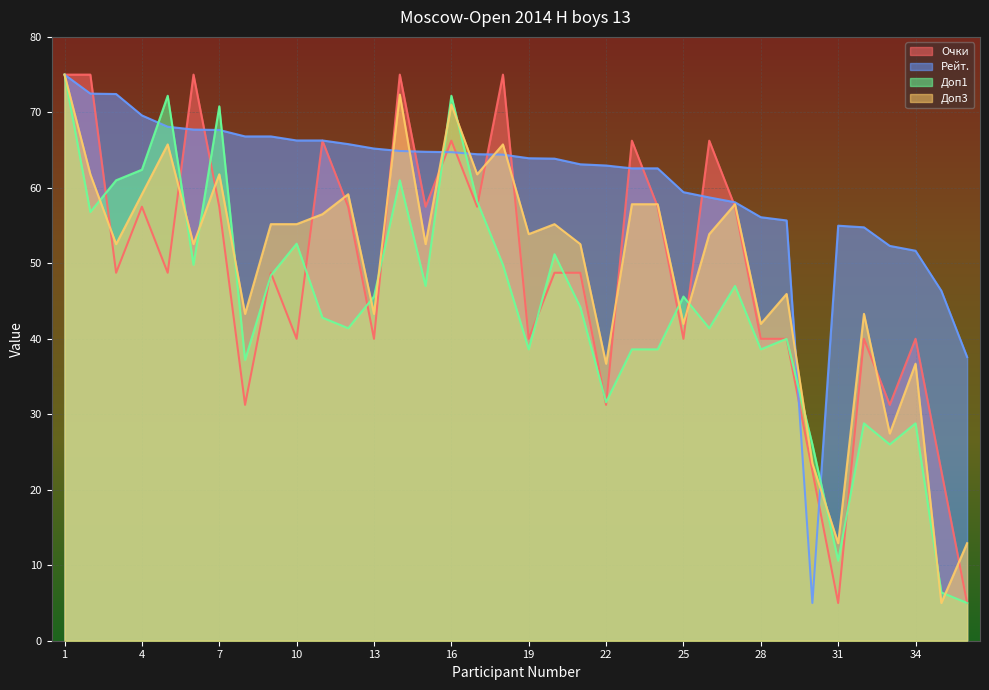

In Доп1, how many points are lower than both neighbors (excluding endpoints)?

11